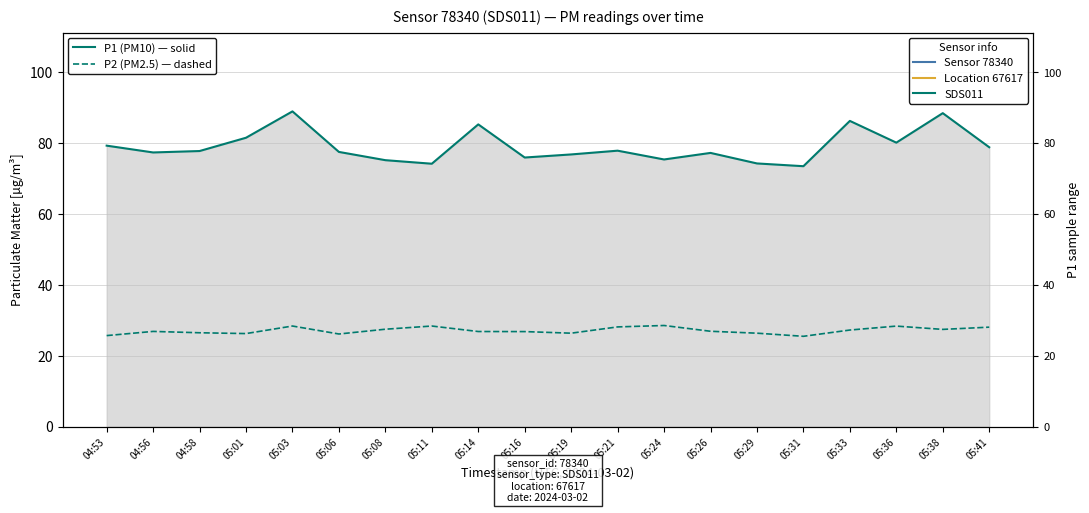

Where is the first local maximum for P1 (PM10)?

05:03